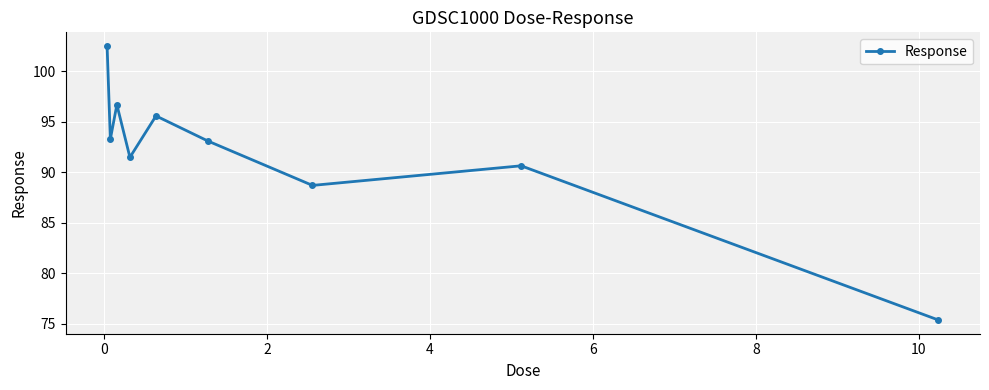

Reading left to right, transcribe all the data shown in this chart.

102.5	93.3	96.7	91.5	95.6	93.1	88.7	90.6	75.4